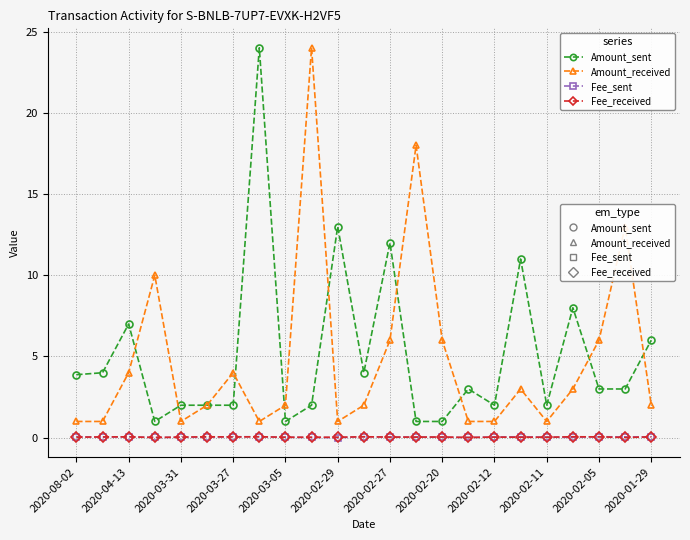

What is the difference between the second highest and second lowest values in the Amount_received series?

17.0